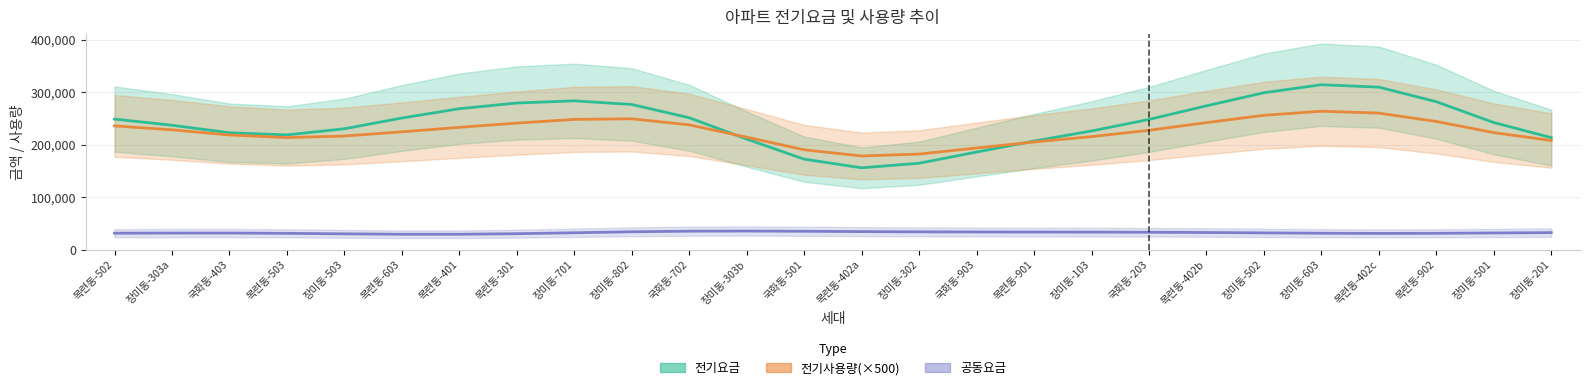

The value of 전기사용량 at 8 is 140.9. True or false?

False